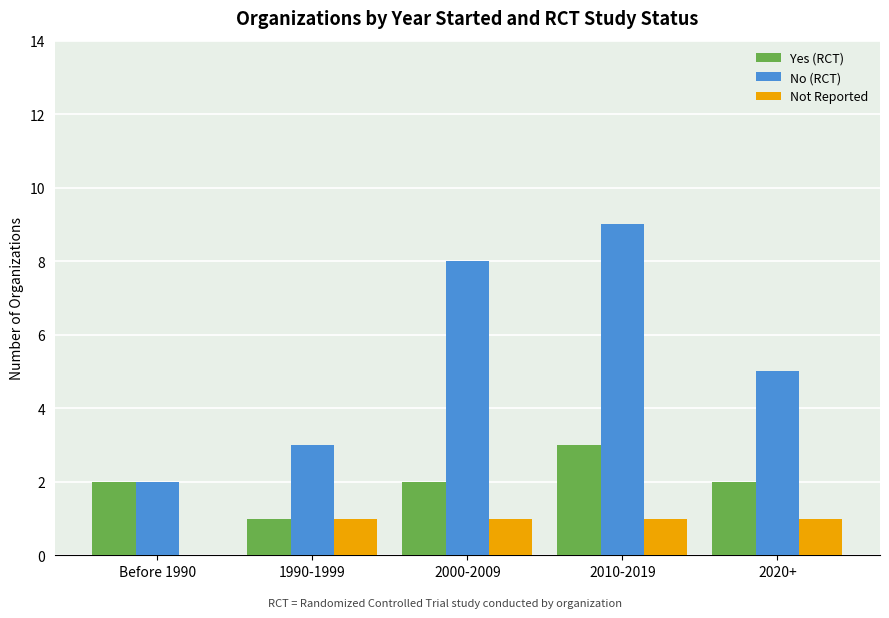

What is the sum of all No (RCT) values?

27